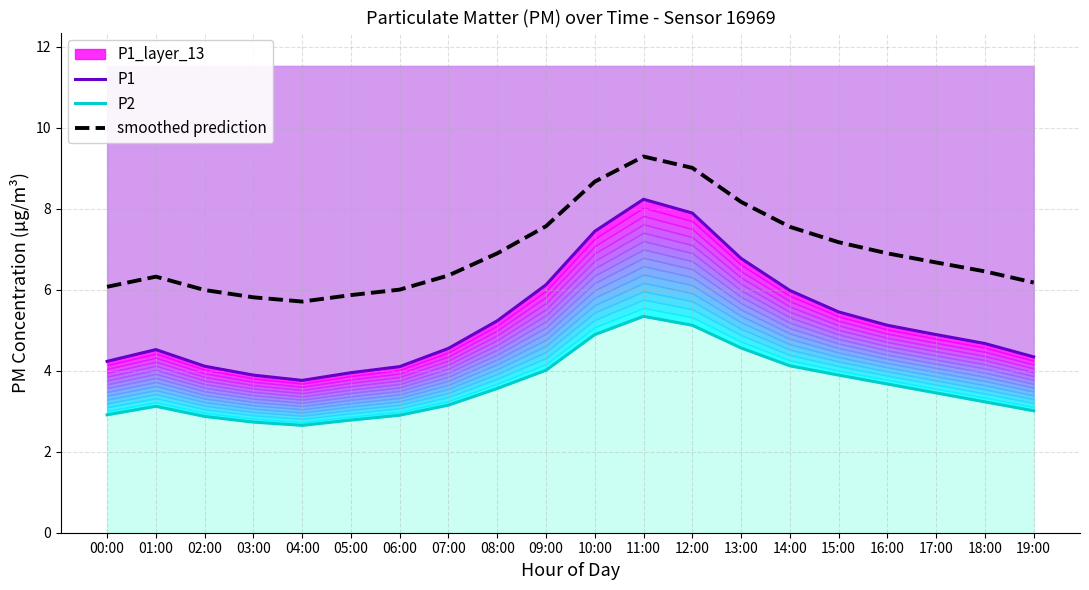

What is the value of the P1 point at the 9th from the left?

5.2